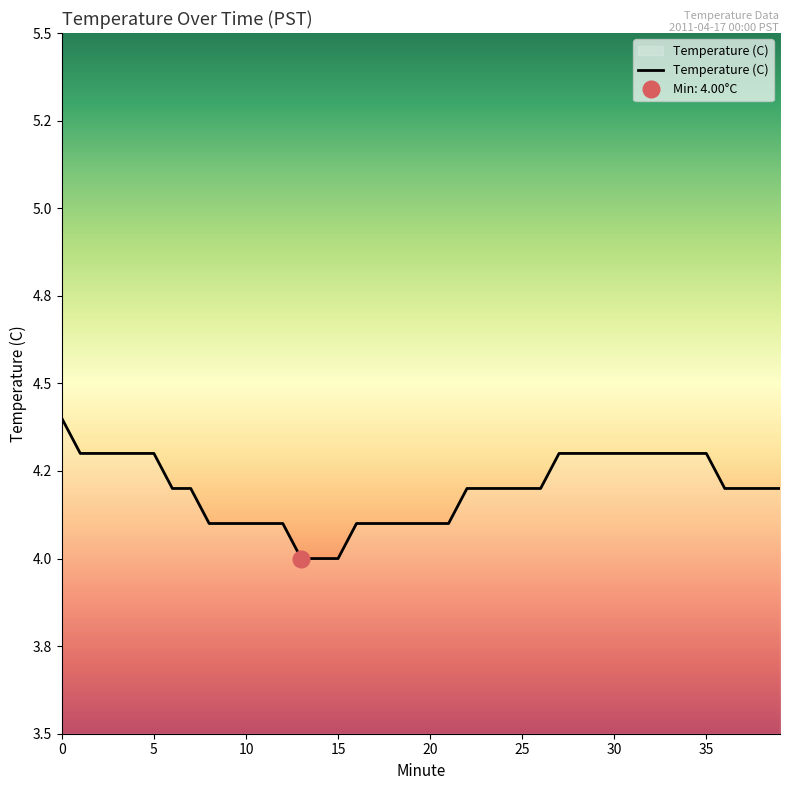

What is the difference between the second highest and minimum values?

0.3